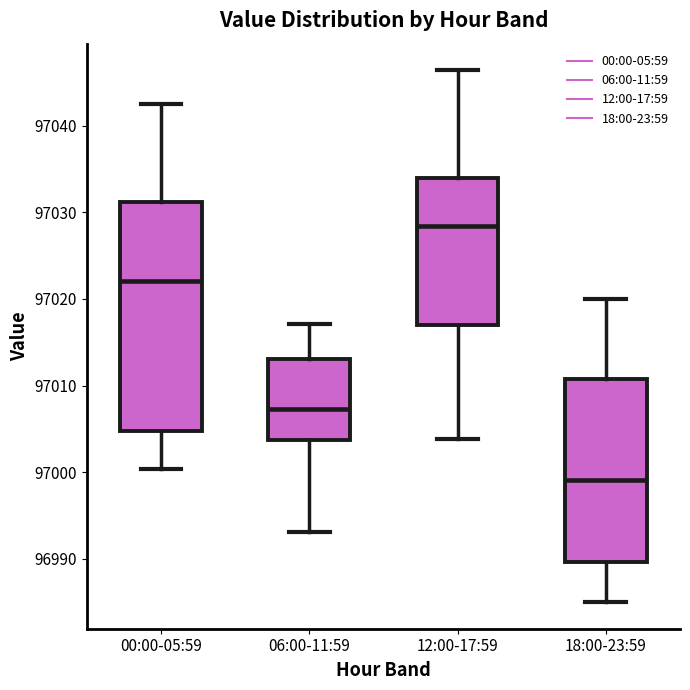

Reading left to right, read every box against the y-axis: the position of its median line, the range the box covers, and the ends of its whiskers. The values are not printed on the chart, so give them approximately, as read against the axis.

00:00-05:59: median 97022, box 97005 to 97031, whiskers 97000 to 97043
06:00-11:59: median 97007, box 97004 to 97013, whiskers 96993 to 97017
12:00-17:59: median 97028, box 97017 to 97034, whiskers 97004 to 97046
18:00-23:59: median 96999, box 96990 to 97011, whiskers 96985 to 97020